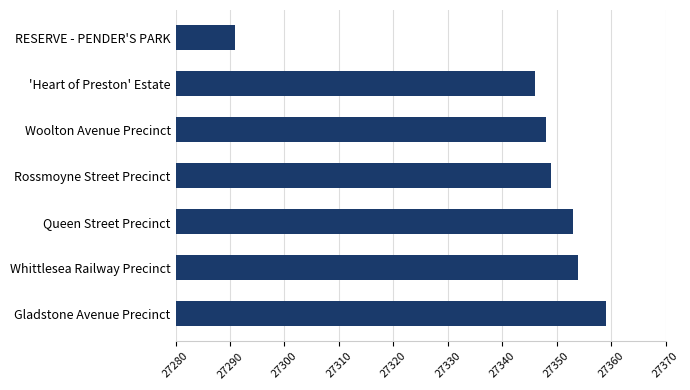

Rank the categories by value from lowest to highest.

RESERVE - PENDER'S PARK, 'Heart of Preston' Estate, Woolton Avenue Precinct, Rossmoyne Street Precinct, Queen Street Precinct, Whittlesea Railway Precinct, Gladstone Avenue Precinct